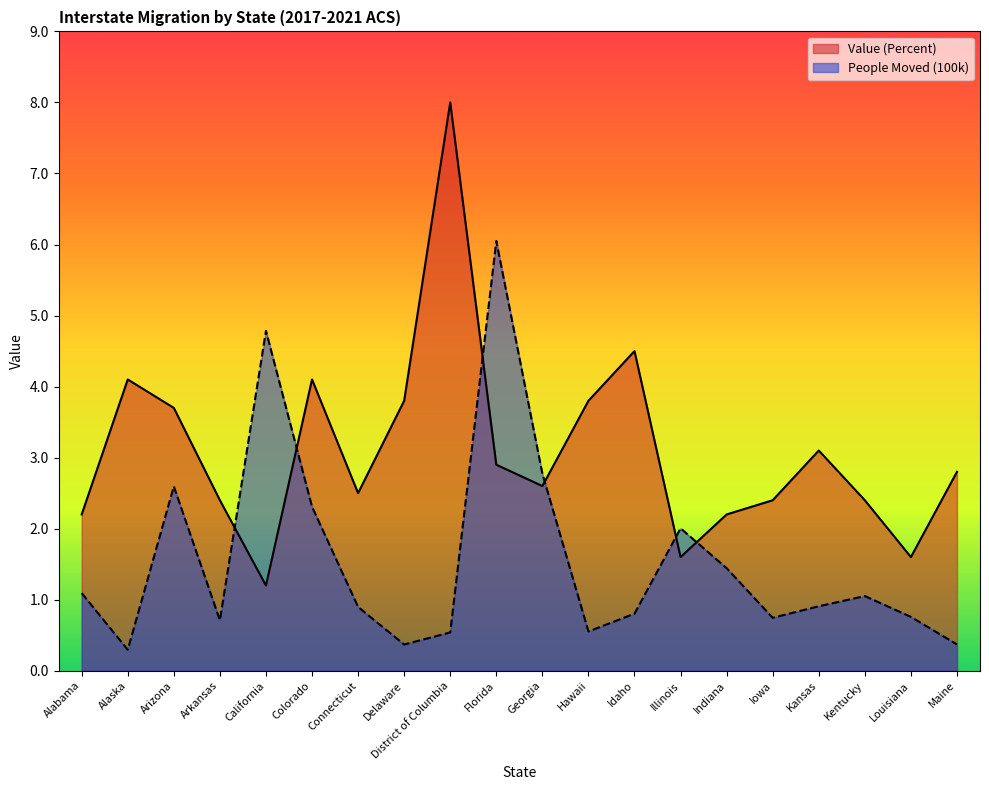

At which category does Value (Percent) reach its first local peak?

Alaska